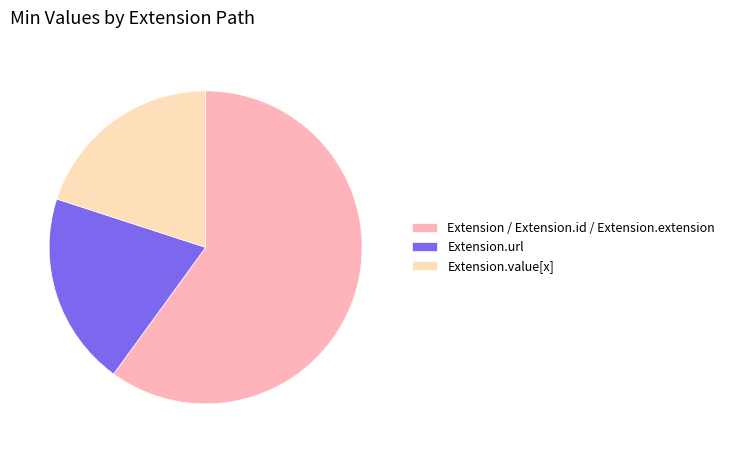

Combined, do Extension / Extension.id / Extension.extension and Extension.url account for over 50%?

Yes